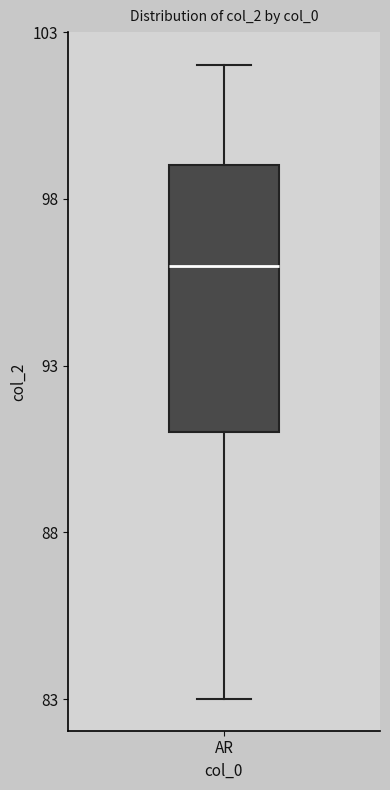

Transcribe this box plot: give where the median line is, the range the box spans, and where the two whiskers end, as read against the y-axis. The values are not printed on the chart, so give them approximately, as read against the axis.

median 96, box 91 to 99, whiskers 83 to 102